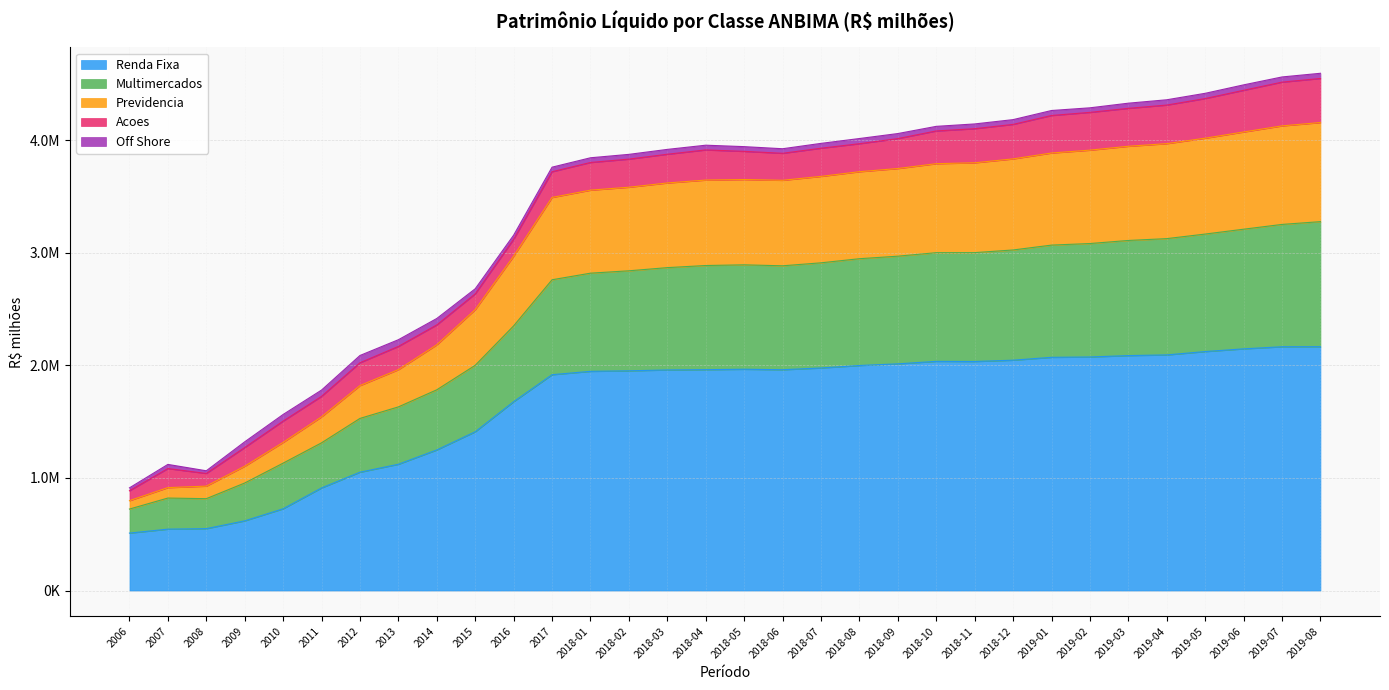

Which category has the highest value in the Multimercados series?

2019-08